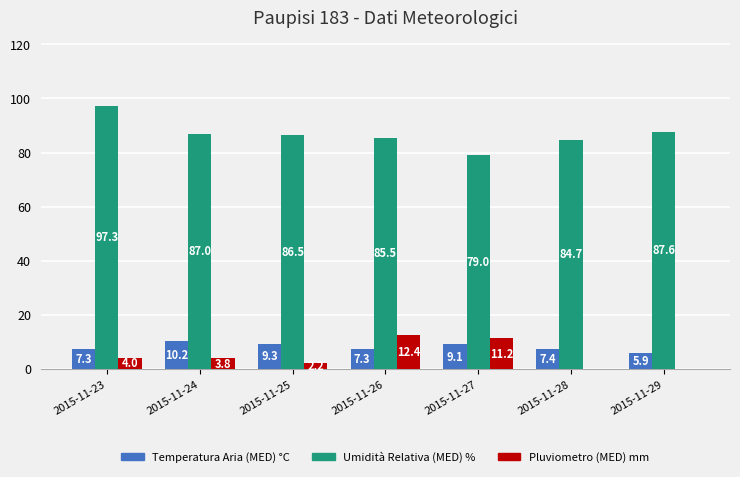

At which category is the sum across all series the highest?

2015-11-23